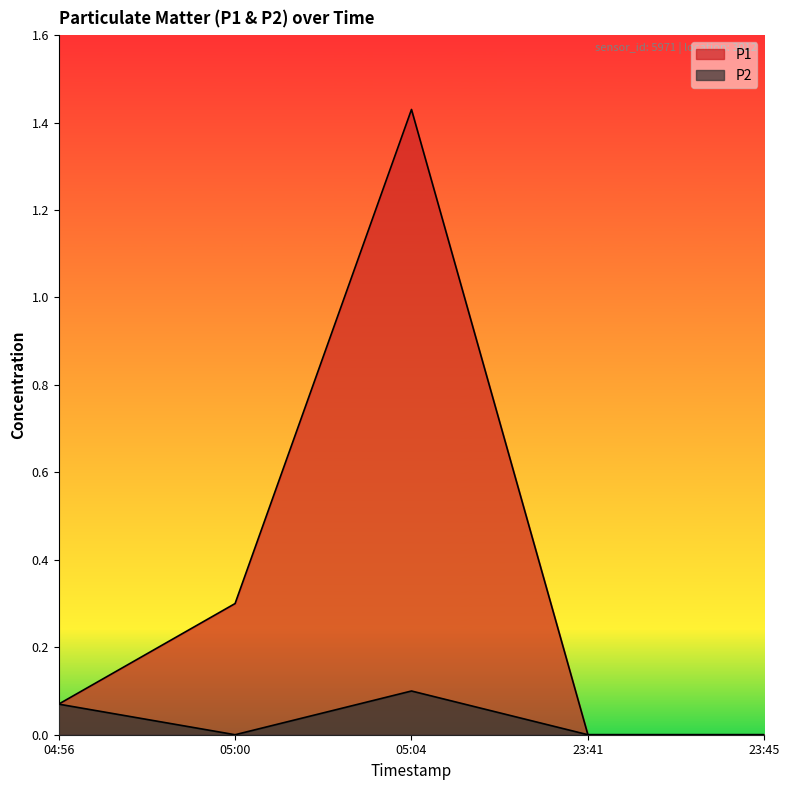

Does the chart display data point markers on the line(s)?

No